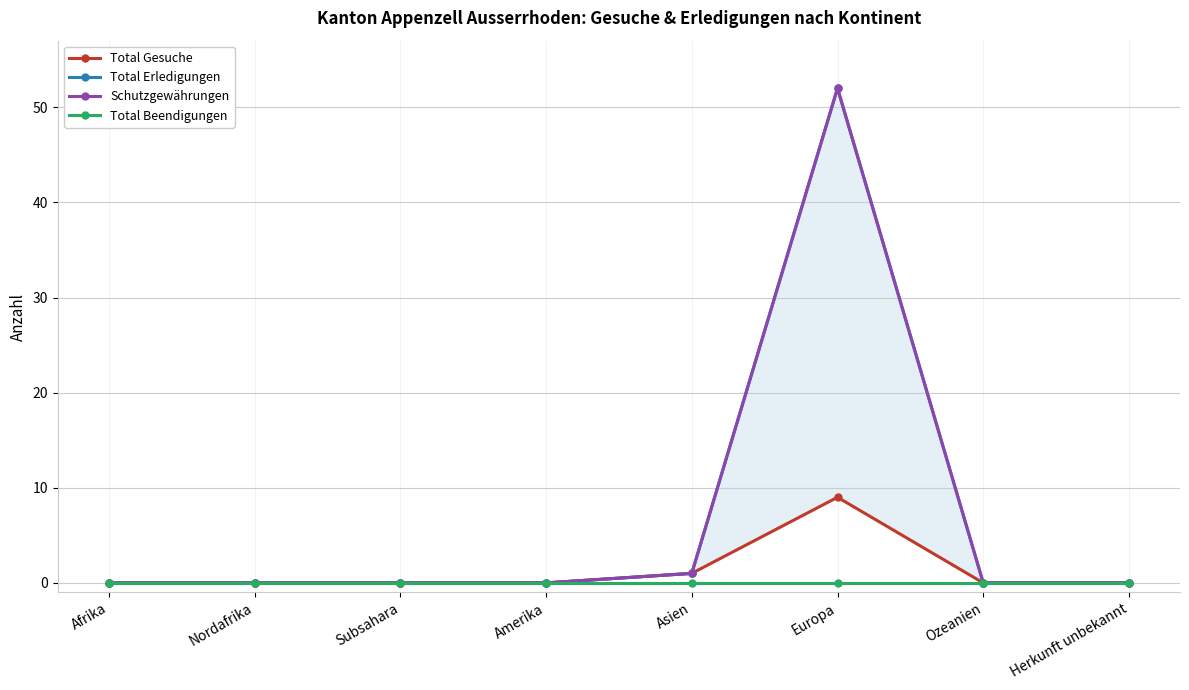

What is the total value across all series at Asien?

3